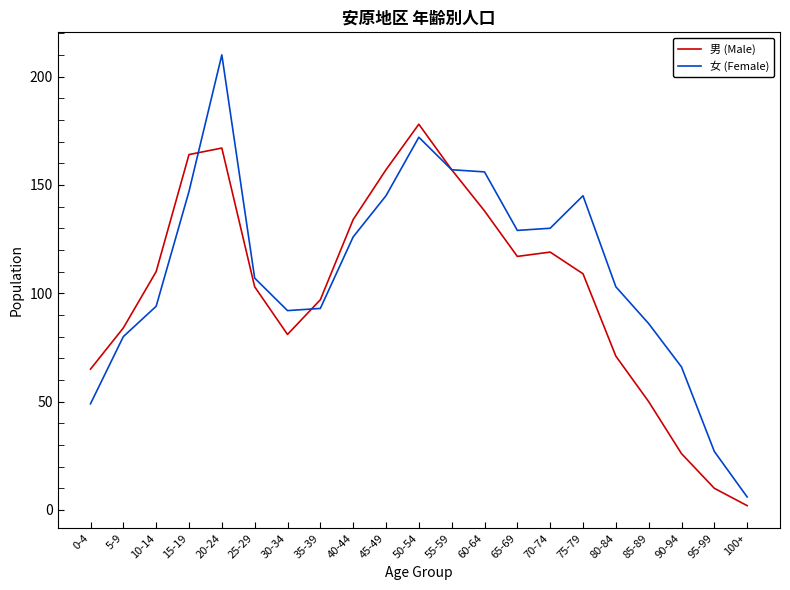

What position from the left is 75-79?

16